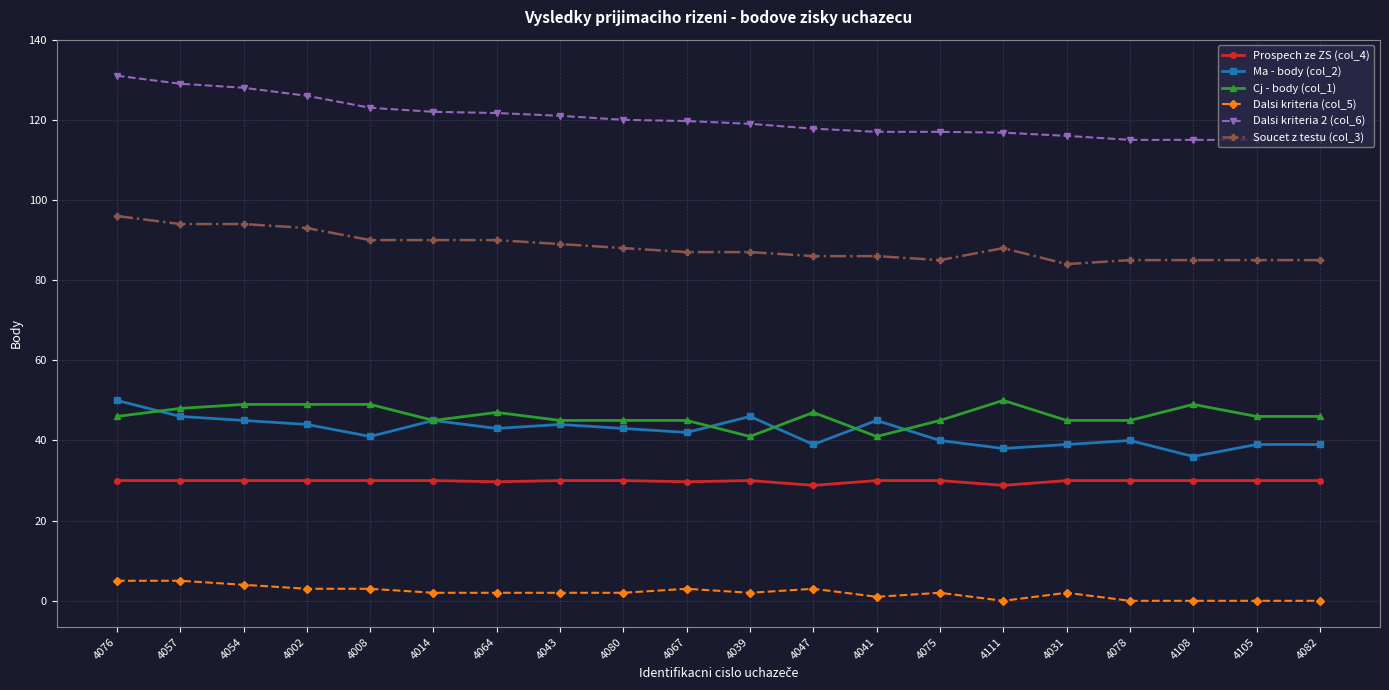

What is the difference between the second highest and second lowest values in the Cj - body (col_1) series?

8.0